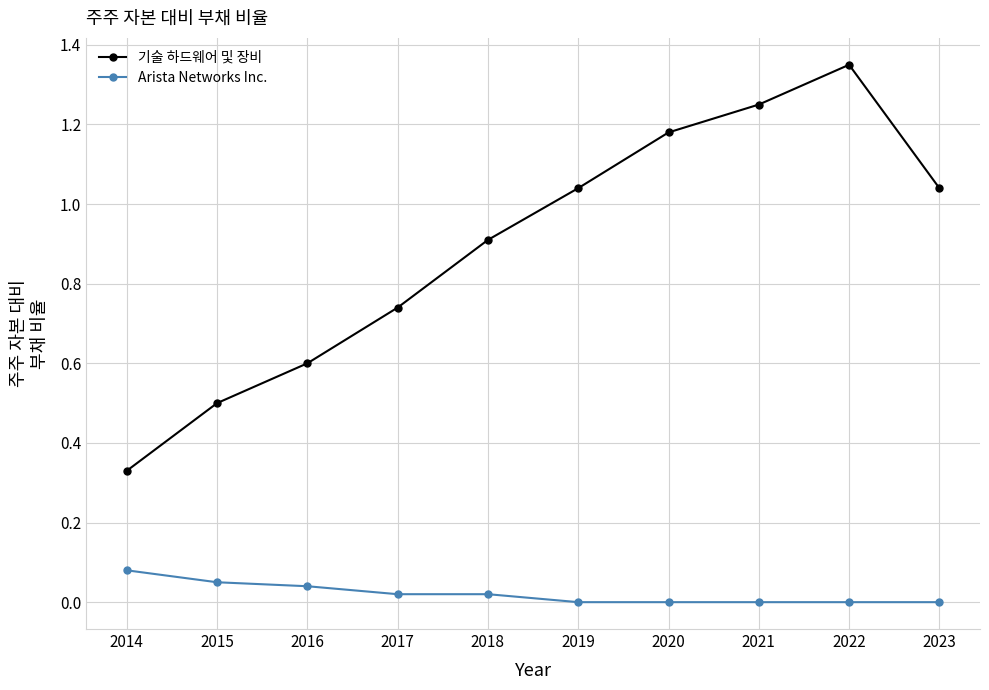

Which series has the widest spread of values?

기술 하드웨어 및 장비